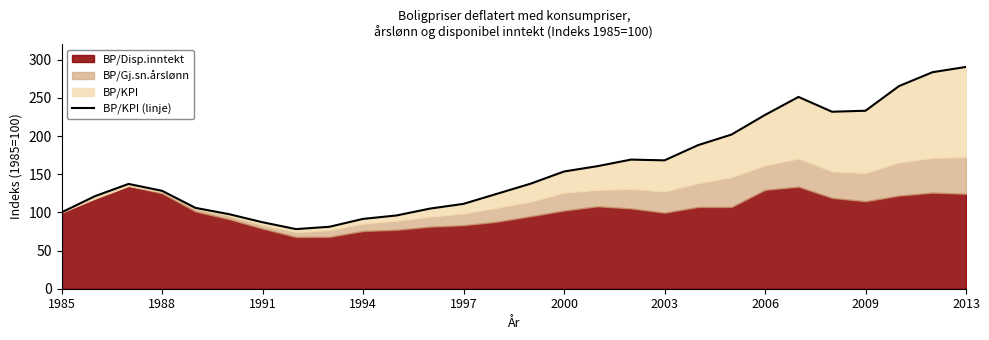

What is the difference between the second highest and second lowest values?

202.5